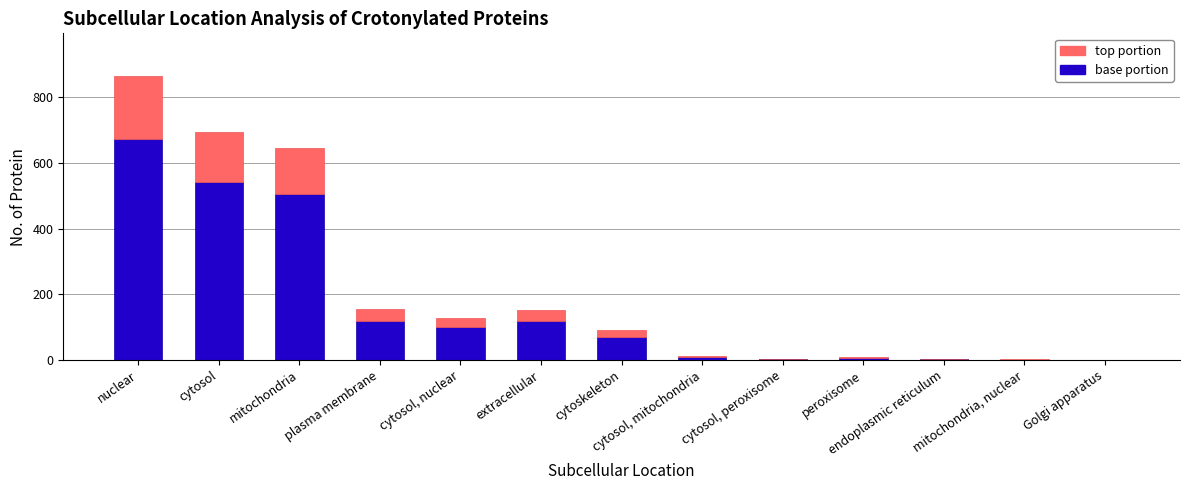

Read the base portion value at cytosol.

542